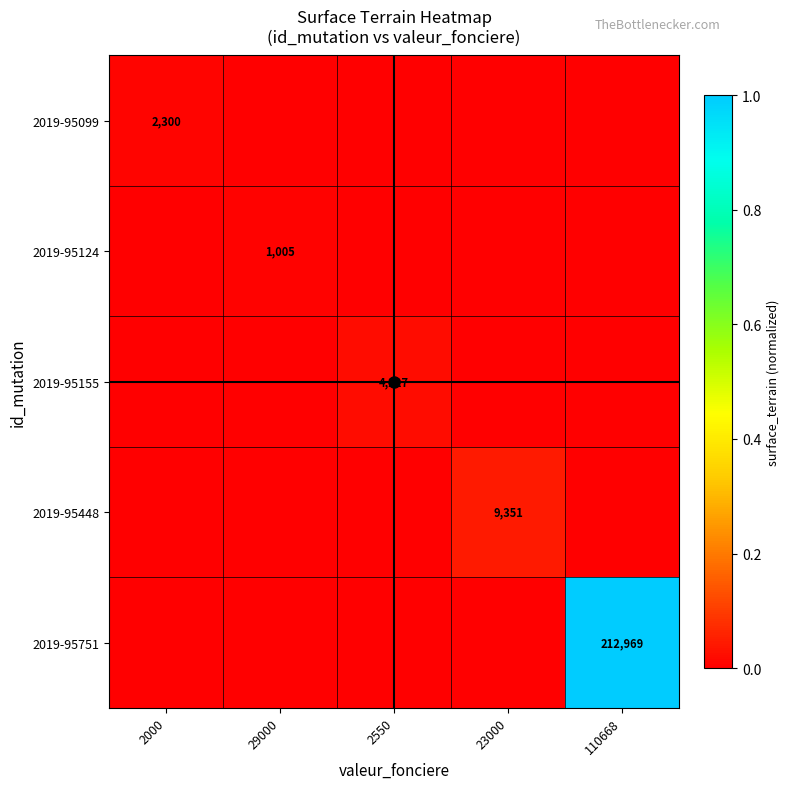

How many series are shown in this chart?

5